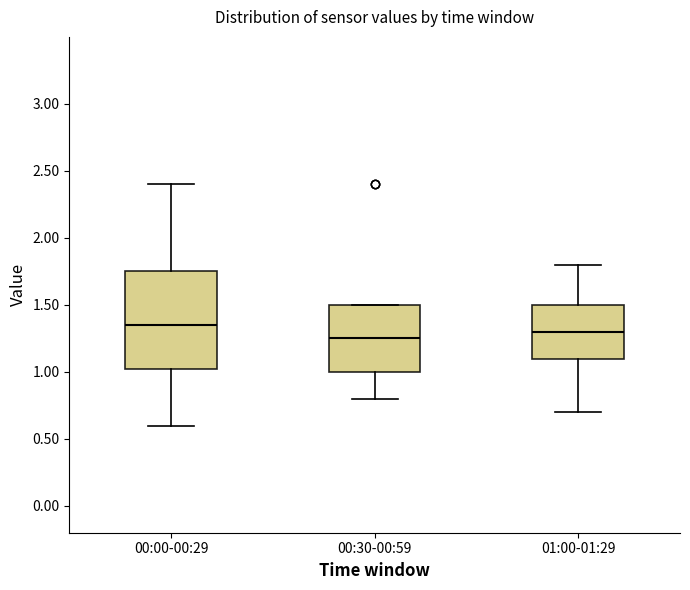

Reading left to right, read every box against the y-axis: the position of its median line, the range the box covers, and the ends of its whiskers. The values are not printed on the chart, so give them approximately, as read against the axis.

00:00-00:29: median 1.35, box 1.05 to 1.75, whiskers 0.60 to 2.40
00:30-00:59: median 1.25, box 1.00 to 1.50, whiskers 0.80 to 1.50
01:00-01:29: median 1.30, box 1.10 to 1.50, whiskers 0.70 to 1.80